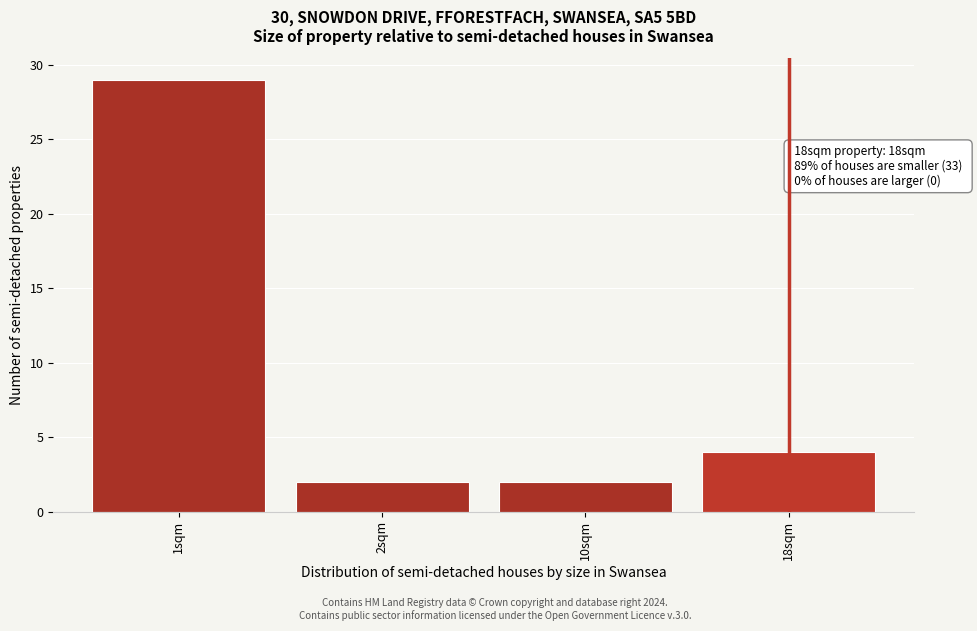

Reading left to right, transcribe all the data shown in this chart.

29	2	2	4